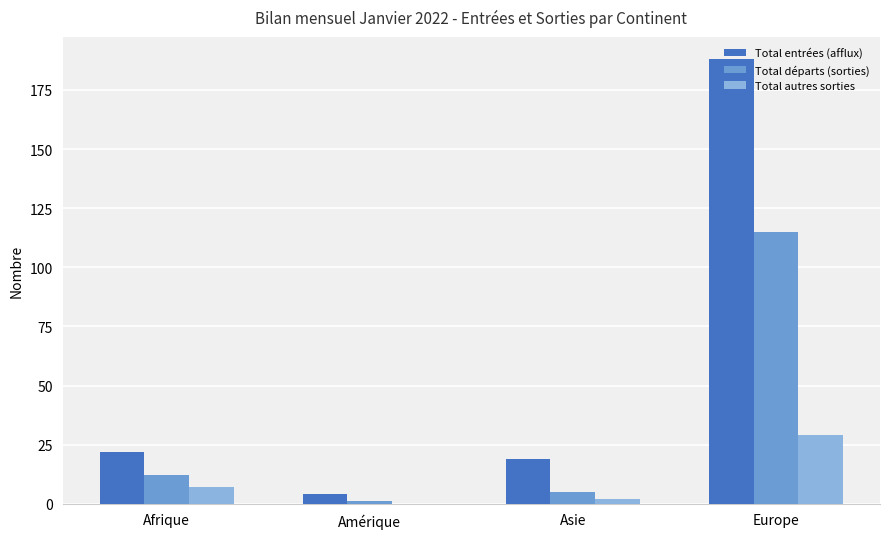

Reading left to right, extract all data points from this chart.

Total entrées (afflux): Afrique=22	Amérique=4	Asie=19	Europe=188
Total départs (sorties): Afrique=12	Amérique=1	Asie=5	Europe=115
Total autres sorties: Afrique=7	Amérique=0	Asie=2	Europe=29